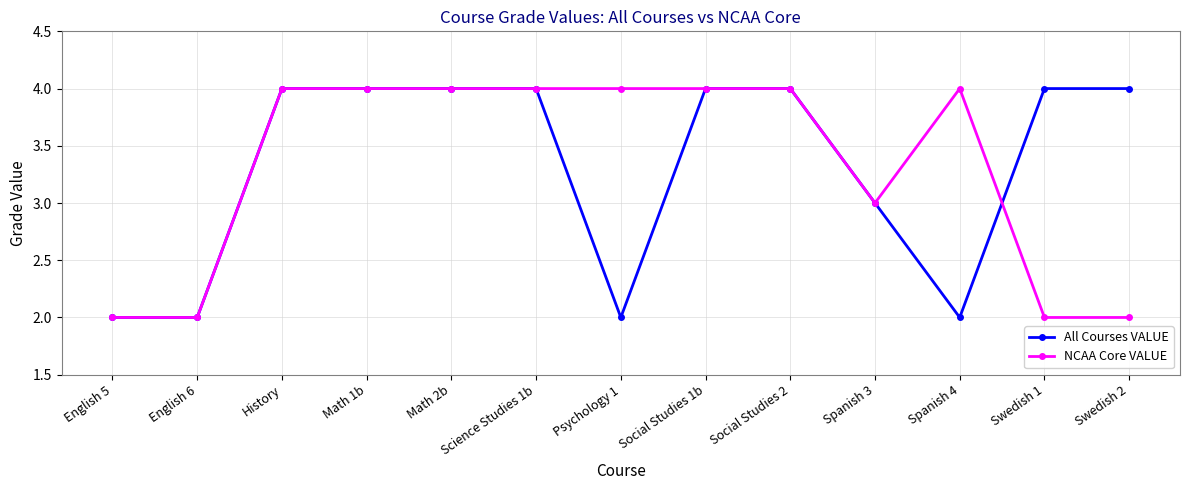

What is the label of the 1st point from the right?

Swedish 2